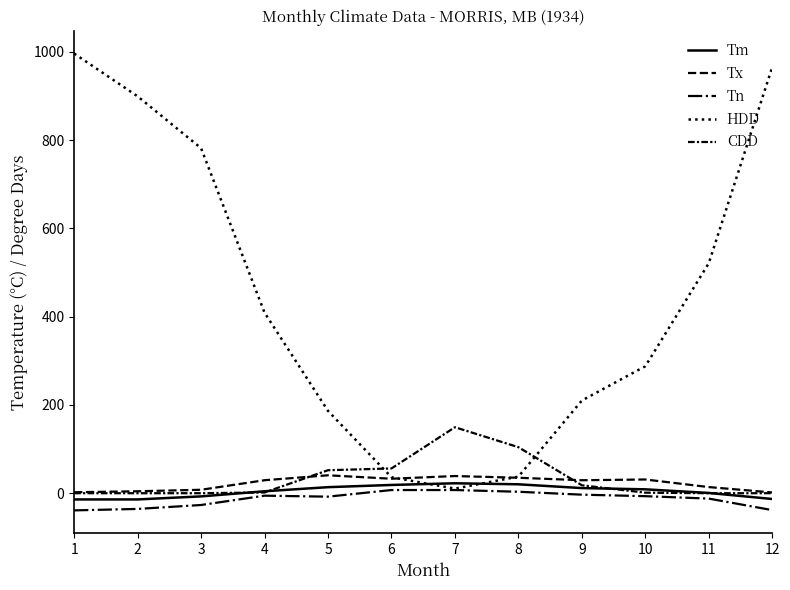

How many interior local peaks does the Tm series have?

1